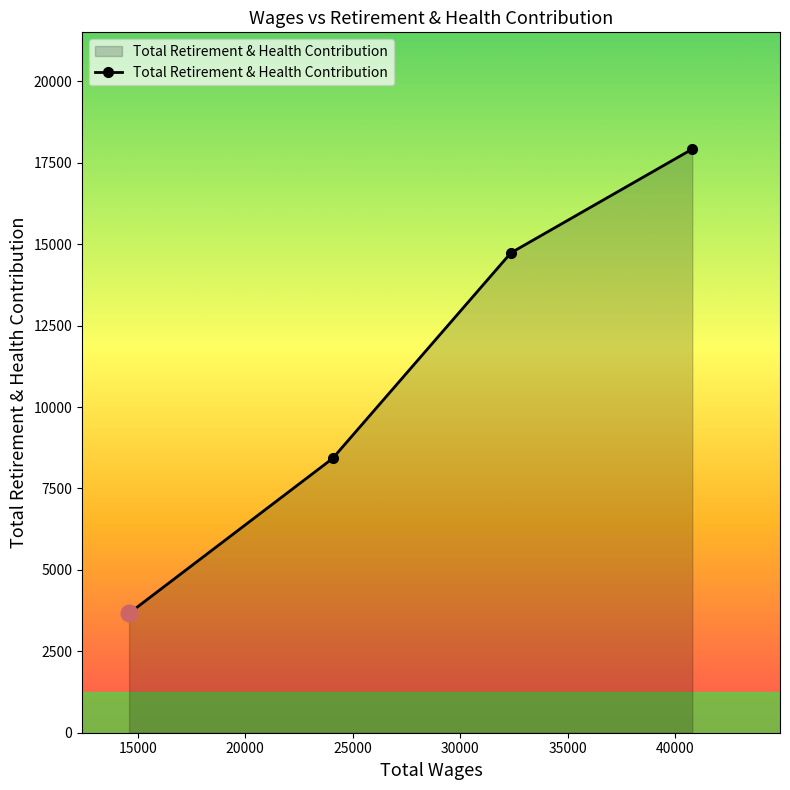

Count the number of data series in this chart.

1